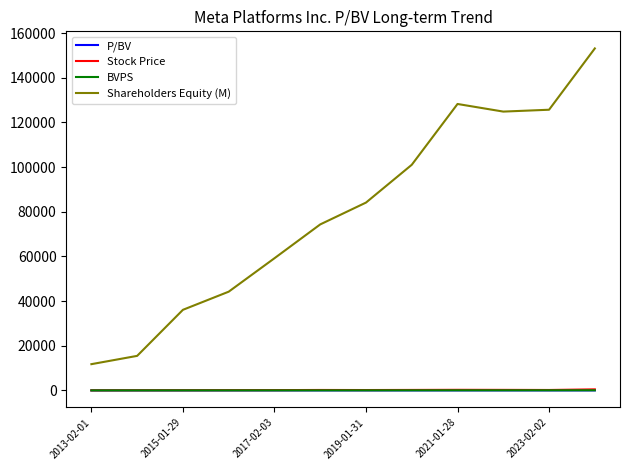

Which series has the widest spread of values?

Shareholders Equity (M)